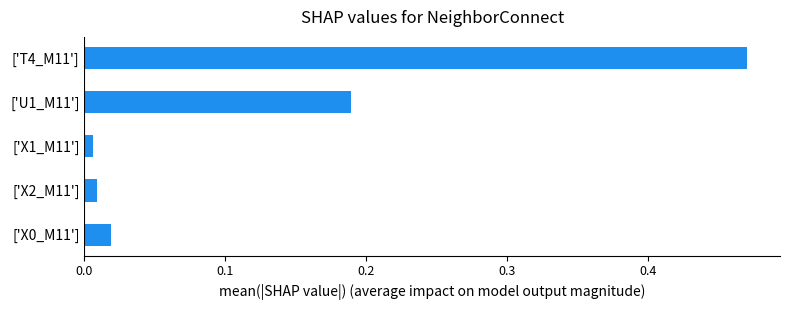

What is the sum of all values?

0.7